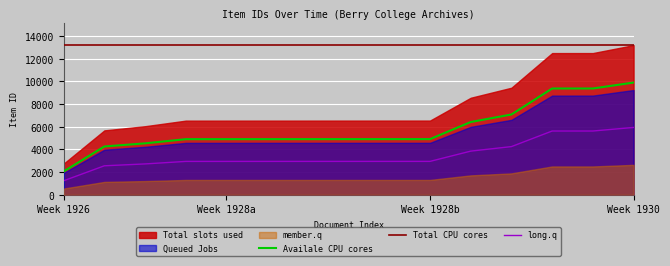

What is the difference between the highest and lowest values at 11?

8946.0